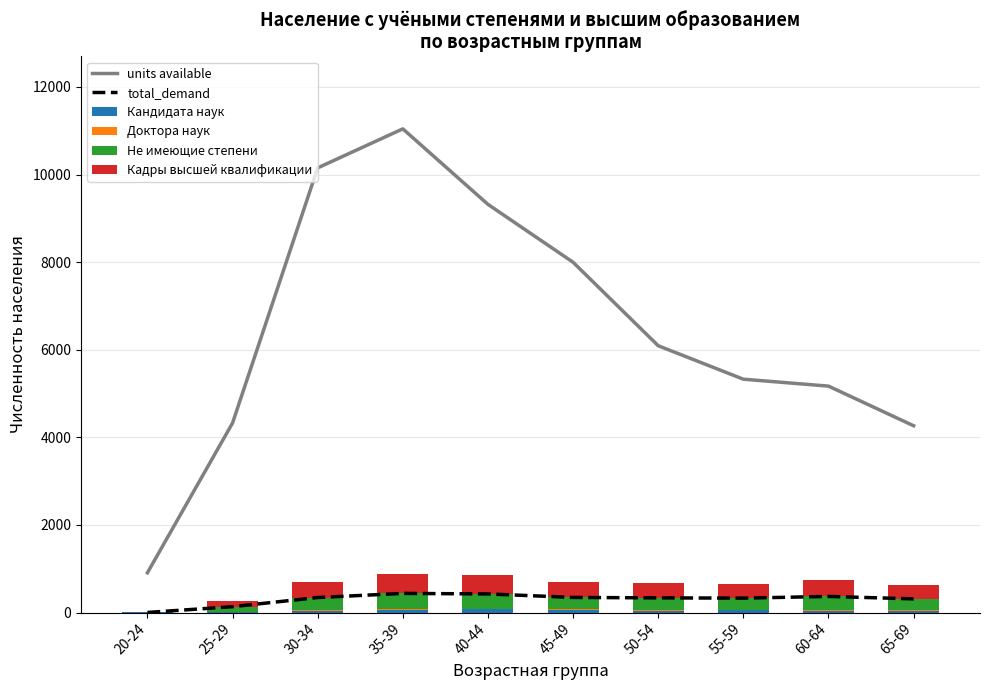

What is the highest value of the Кандидата наук series?

73